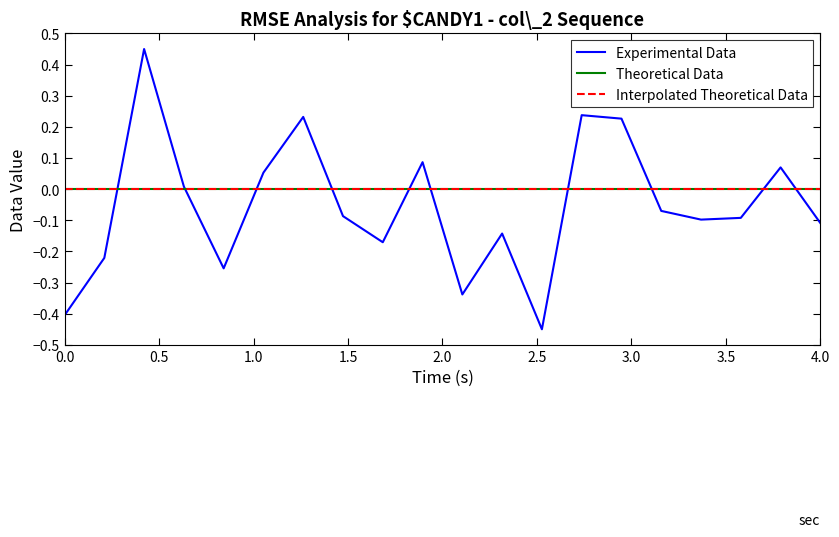

Does the chart display data point markers on the line(s)?

No